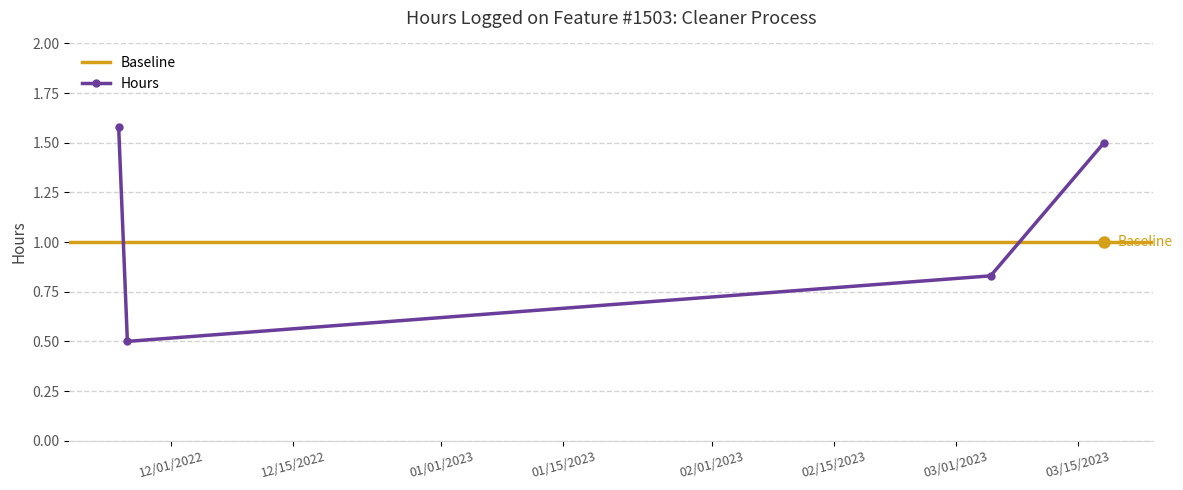

Does the chart have visible grid lines?

Yes